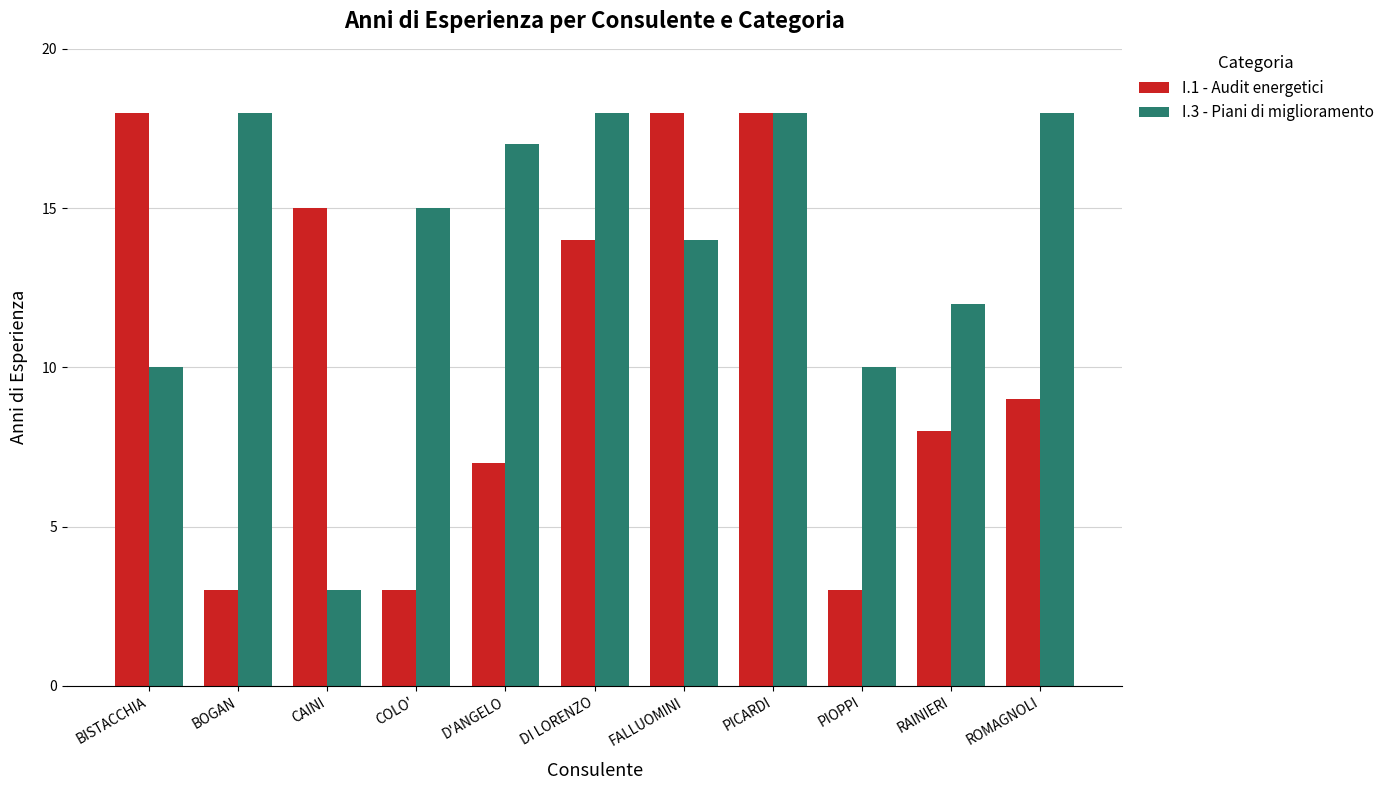

Count the number of categories in the chart.

11